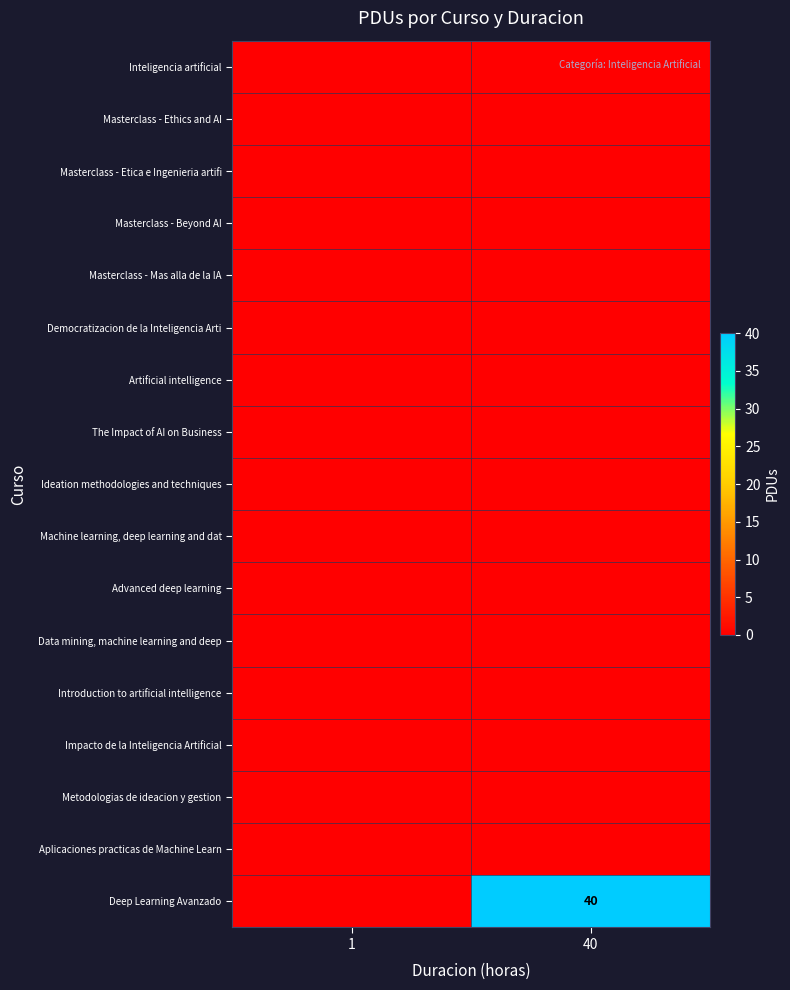

Which series changed the most between 1 and 40?

Deep Learning Avanzado